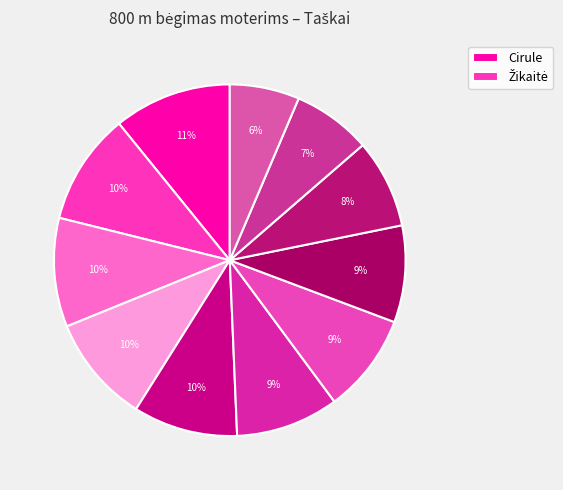

Count the number of slices in the pie.

11